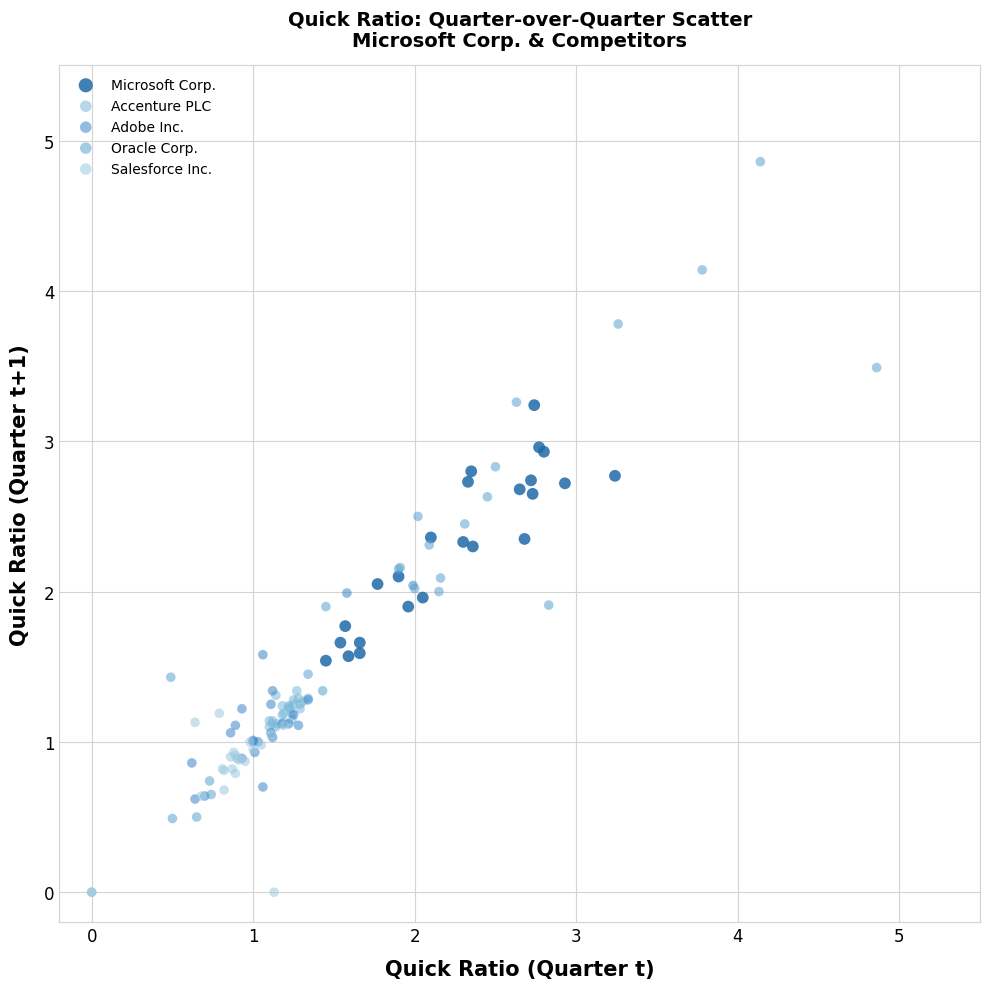

Which series contains the lowest Y value?

Salesforce Inc.